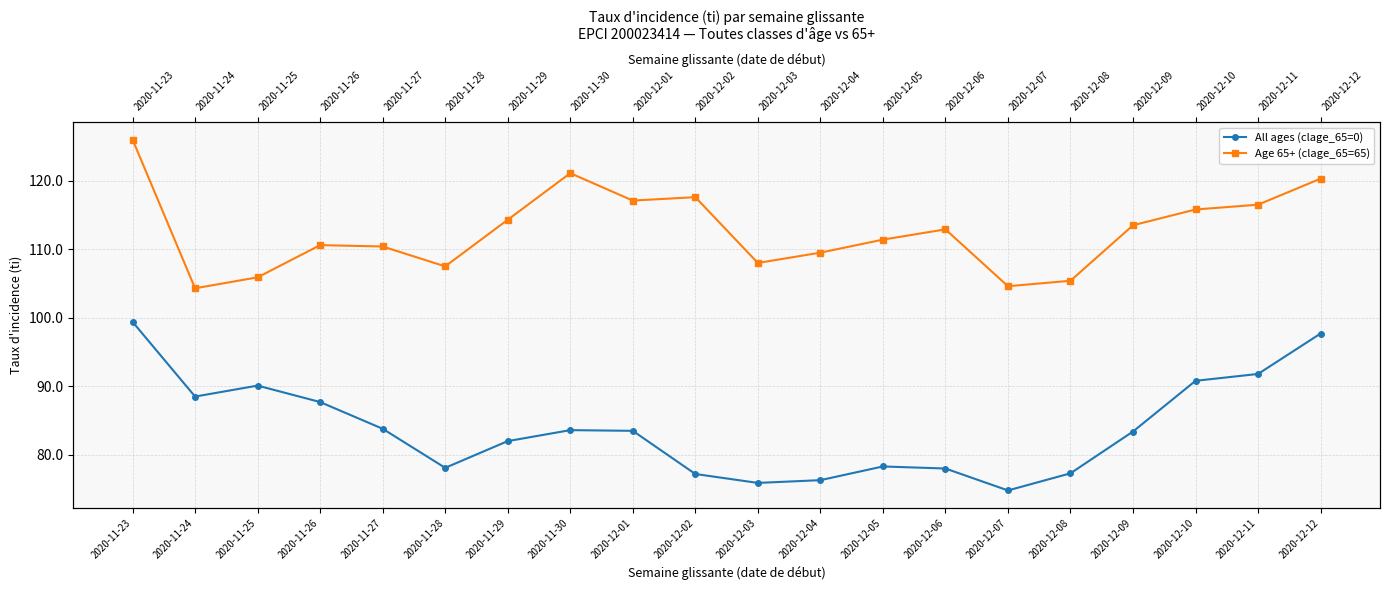

What is the sum of all Age 65+ (clage_65=65) values?

2252.7